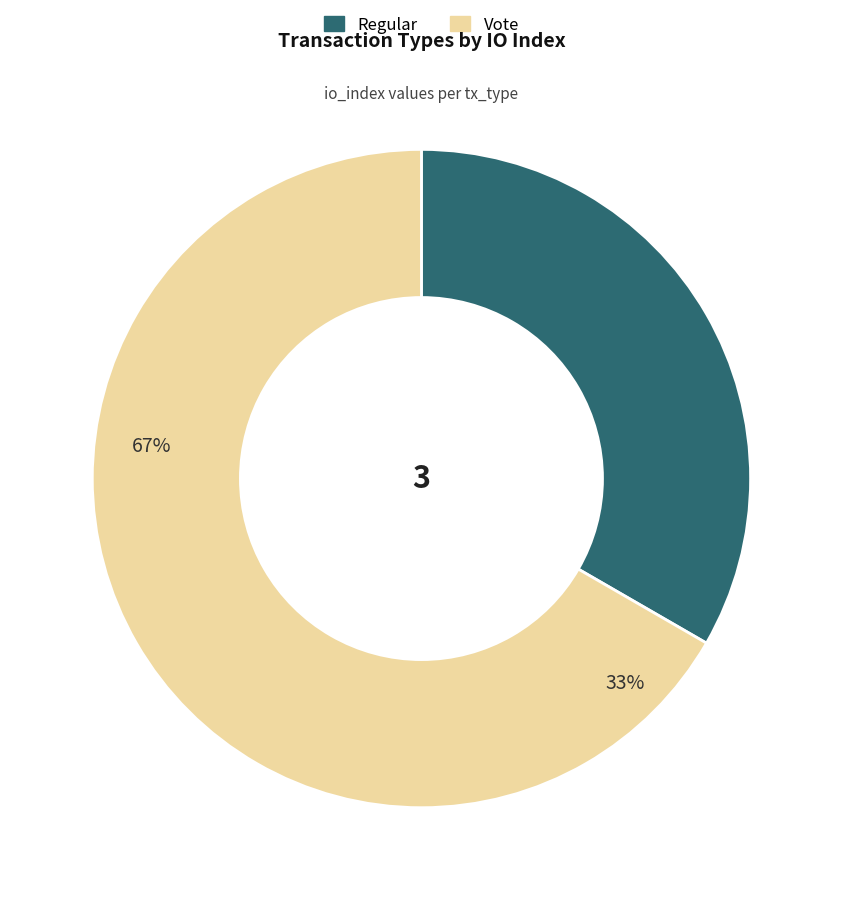

Is there a majority slice in this chart?

Yes